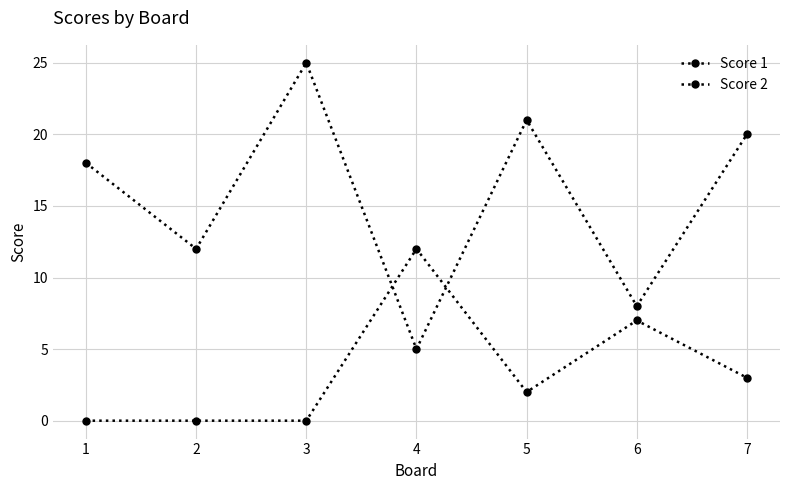

List the labels in order of Score 1 value, largest first.

3, 5, 7, 1, 2, 6, 4